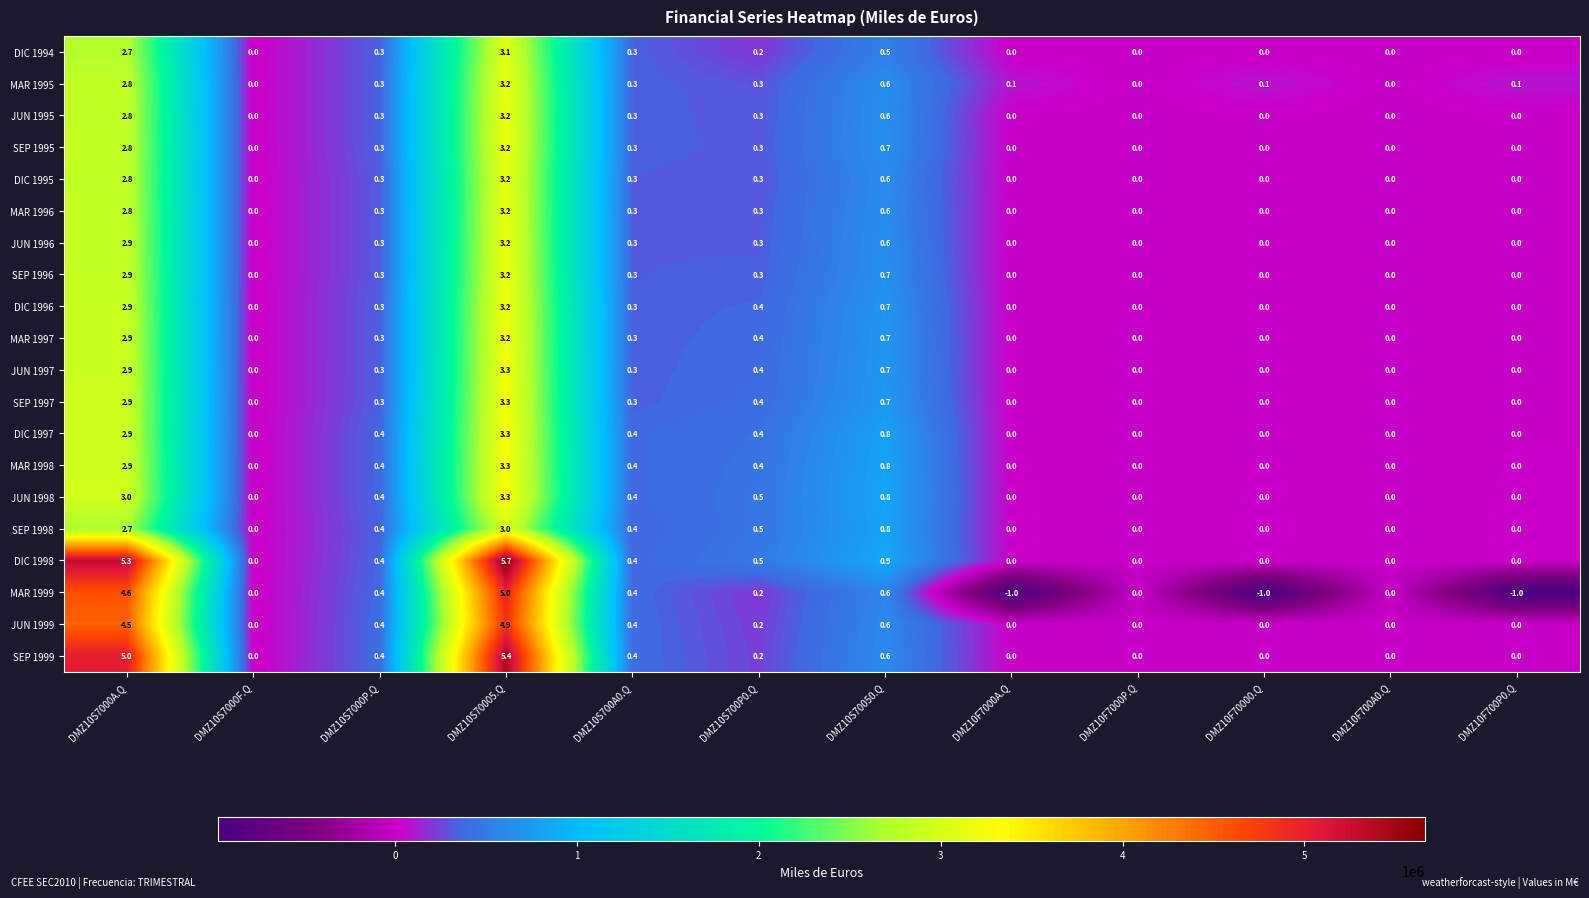

Is the value of MAR 1996 at DMZ10S7000P.Q greater than the value of DIC 1995 at DMZ10S7000A.Q?

No